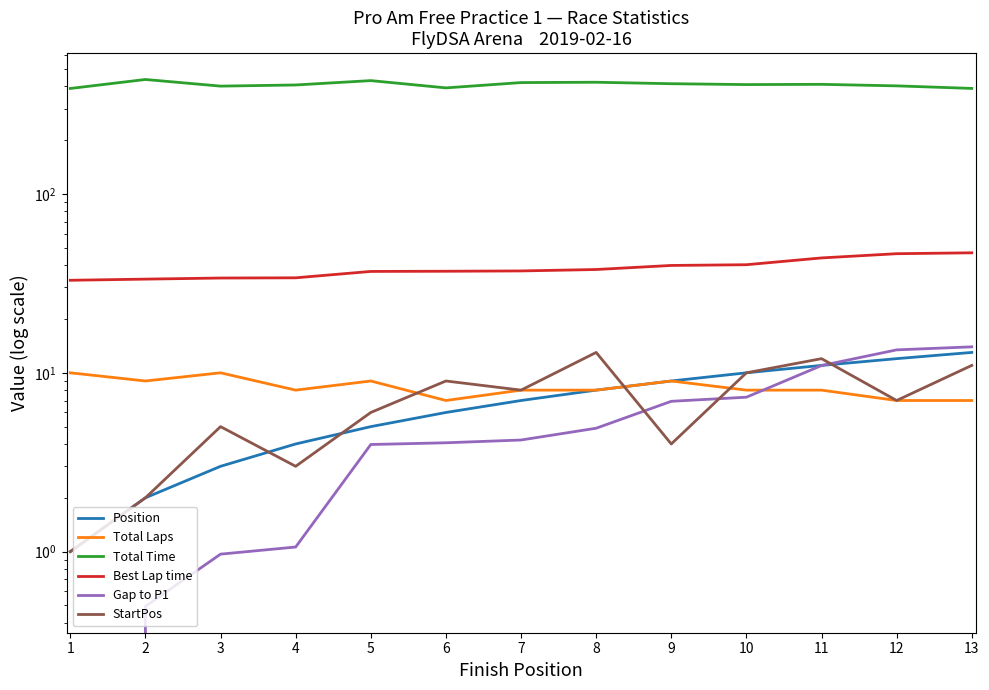

Reading right to left, transcribe all the data shown in this chart.

Position: 13.0	12.0	11.0	10.0	9.0	8.0	7.0	6.0	5.0	4.0	3.0	2.0	1.0
Total Laps: 7.0	7.0	8.0	8.0	9.0	8.0	8.0	7.0	9.0	8.0	10.0	9.0	10.0
Total Time: 389.5	402.5	410.4	409.2	413.8	421.7	419.8	392.2	430.7	407.1	401.2	437.0	389.2
Best Lap time: 46.9	46.4	43.9	40.2	39.8	37.8	37.1	37.0	36.9	34.0	33.9	33.4	32.9
Gap to P1: 14.0	13.4	11.0	7.3	6.9	4.9	4.2	4.1	4.0	1.1	1.0	0.5	0.0
StartPos: 11.0	7.0	12.0	10.0	4.0	13.0	8.0	9.0	6.0	3.0	5.0	2.0	1.0